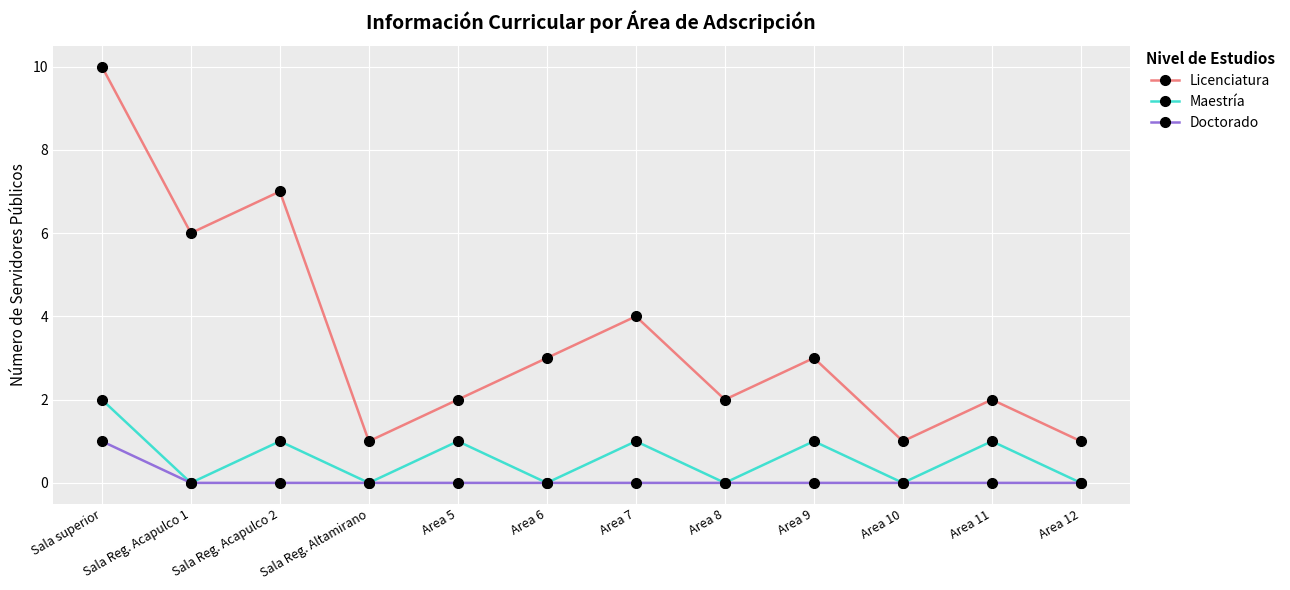

Is it true that Licenciatura equals 10 at Sala superior?

True